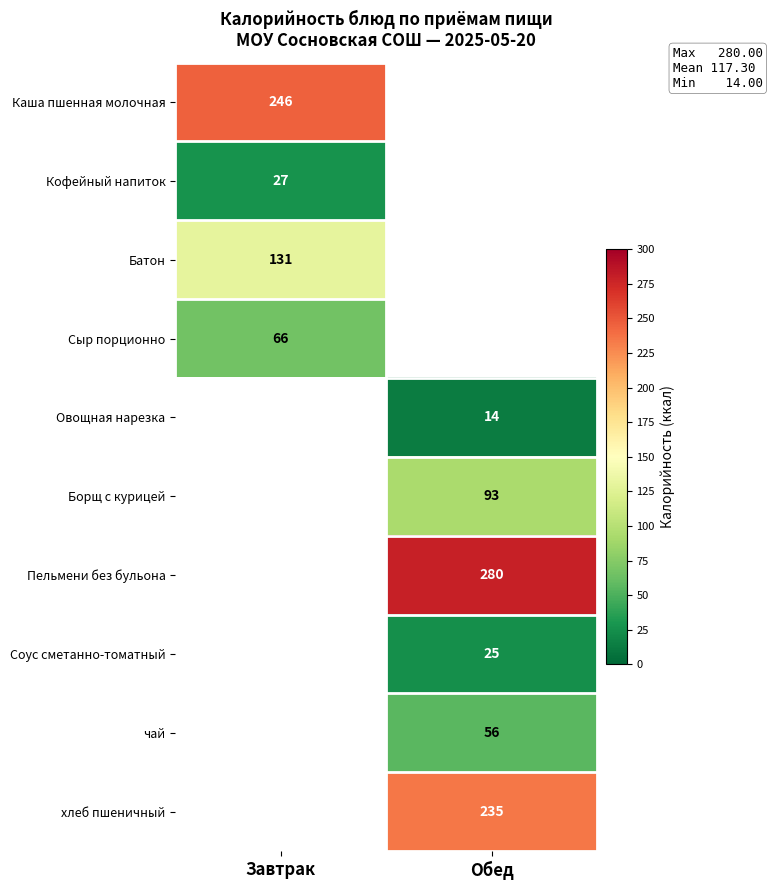

The Каша пшенная молочная series shows 323 at Завтрак. True or false?

False